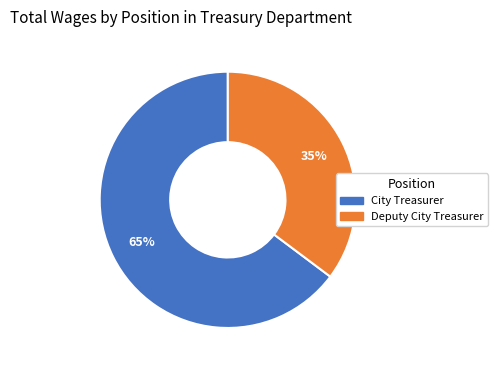

Rank the categories by value from highest to lowest.

City Treasurer, Deputy City Treasurer